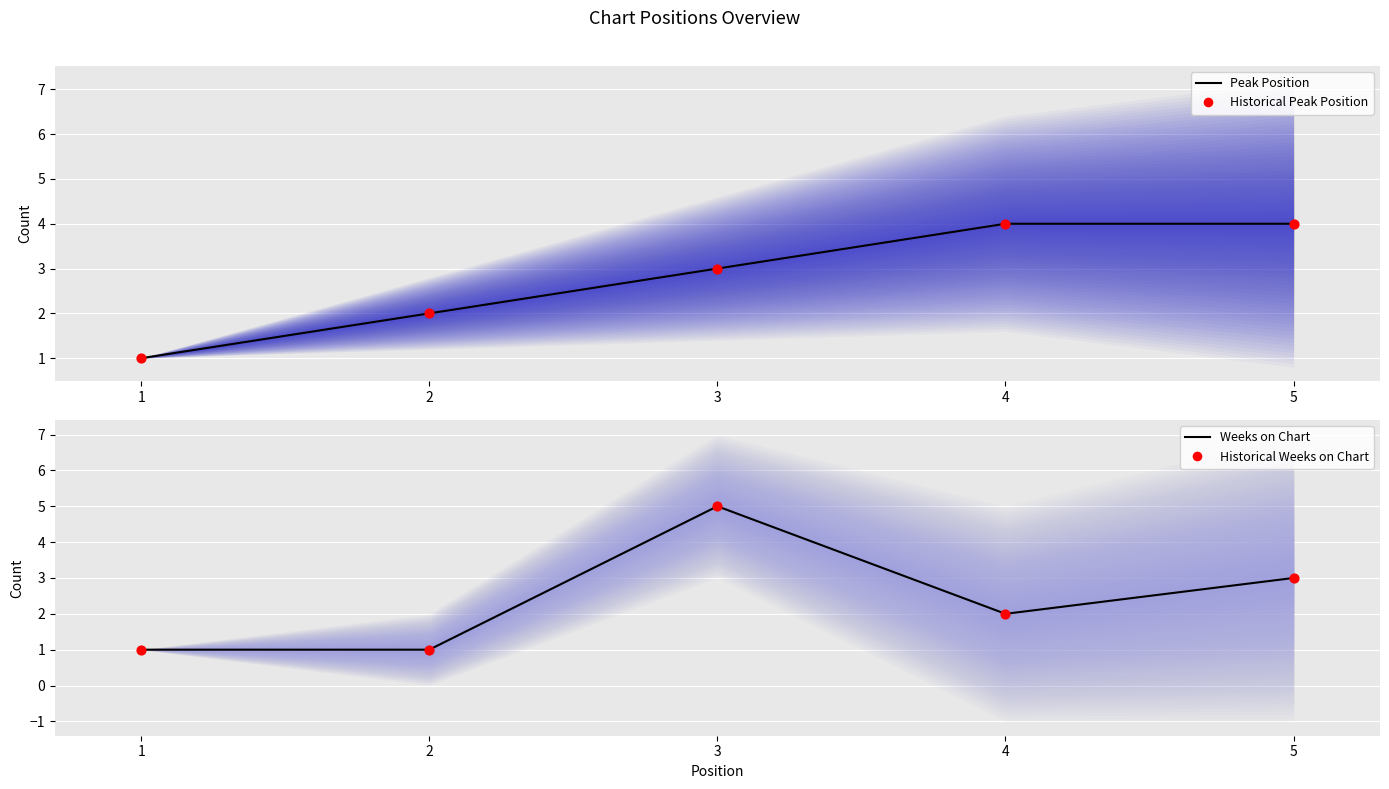

Which series has the largest Y range (max minus min)?

Weeks on Chart